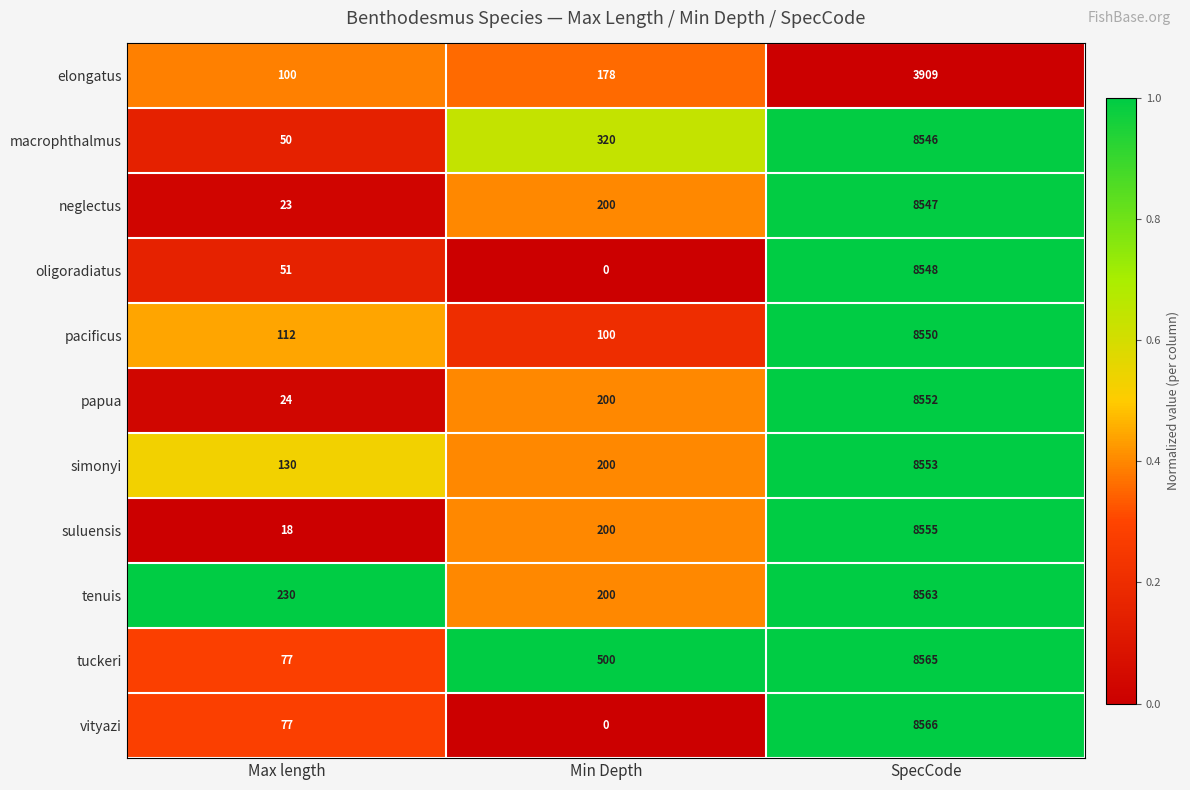

True or false: macrophthalmus has a value of 14206 at SpecCode.

False